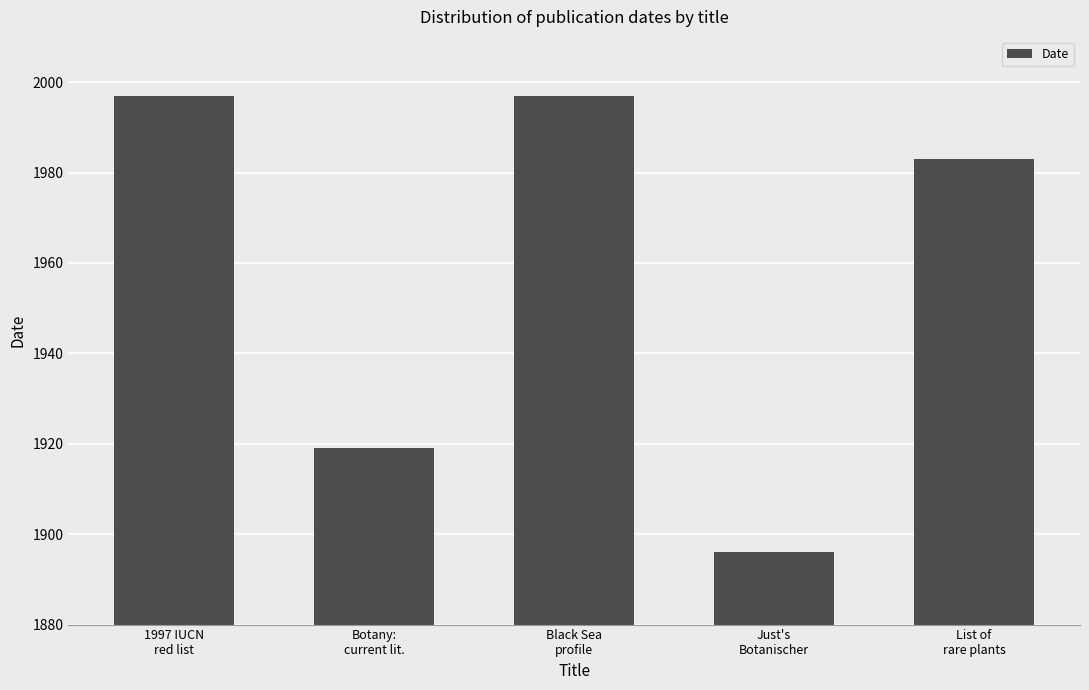

What is the smallest value displayed?

1896